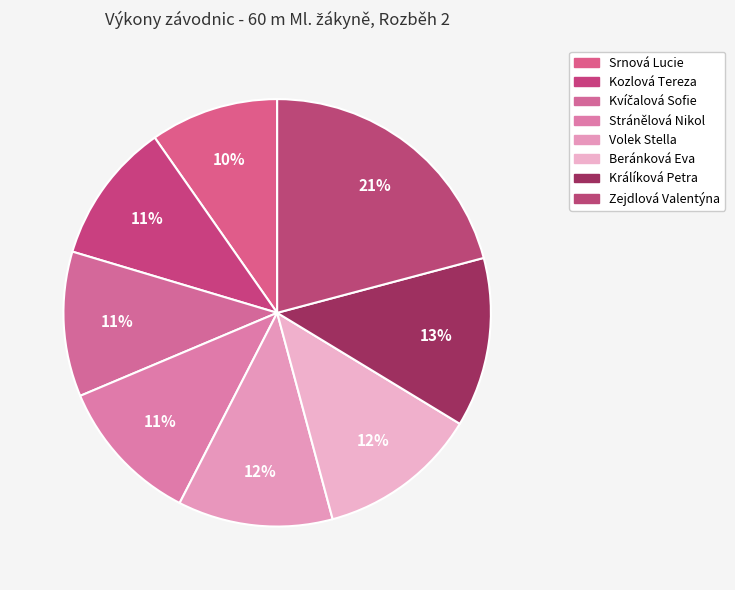

Count the number of slices in the pie.

8